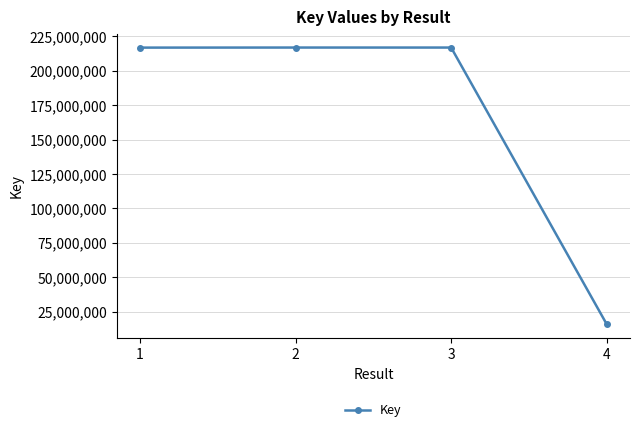

At which label does the data first exceed 216878654?

2